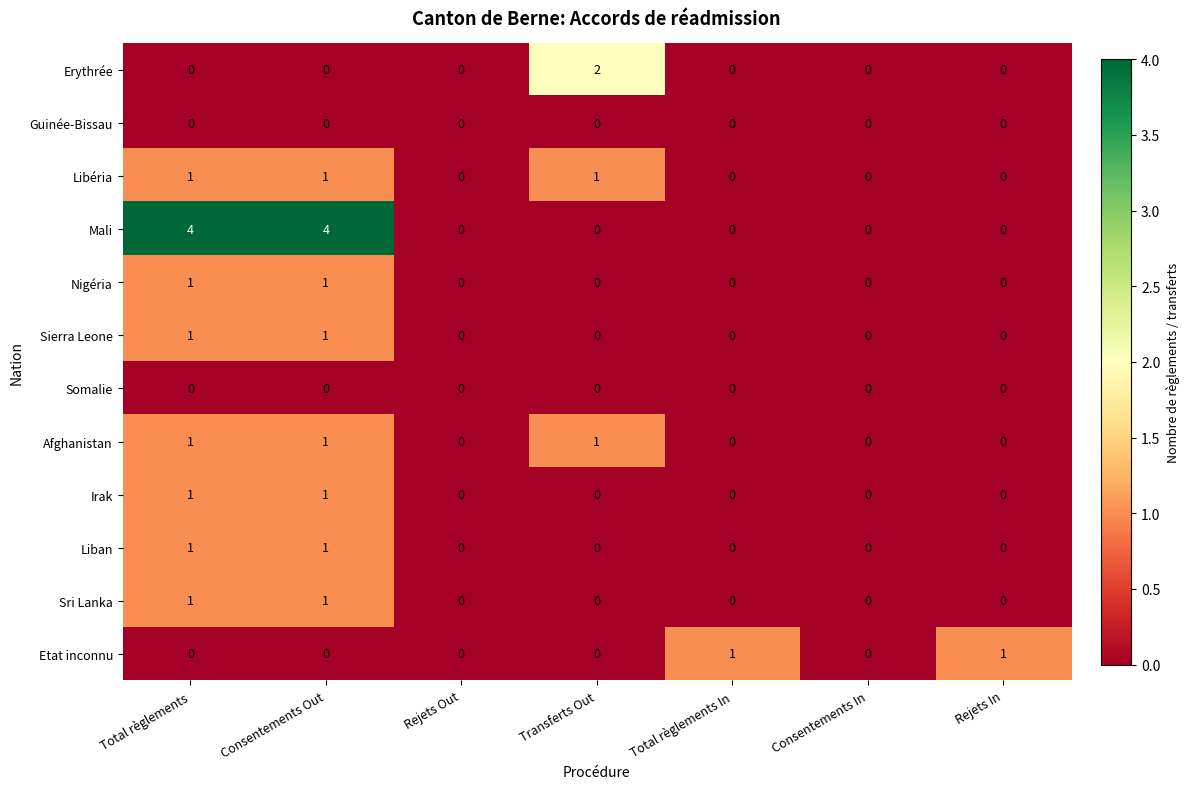

What is the total value across all series at Rejets In?

1